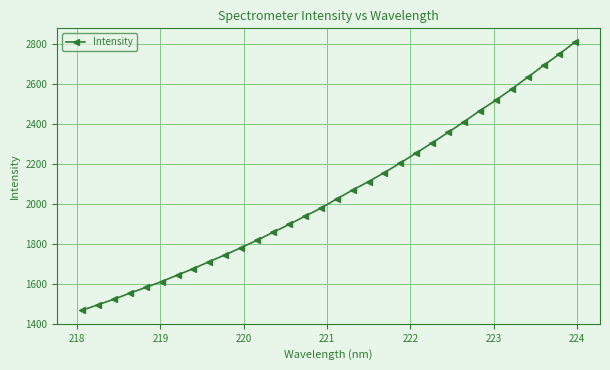

Is this an area chart (filled region under the line)?

No